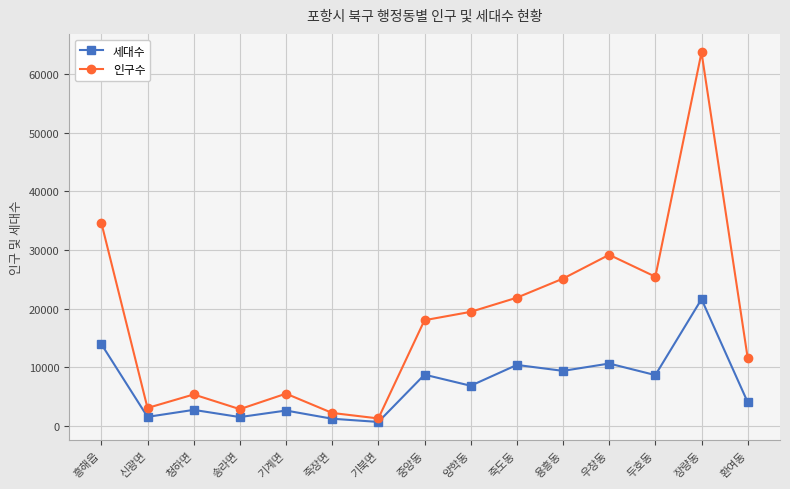

How many lines are shown in the chart?

2